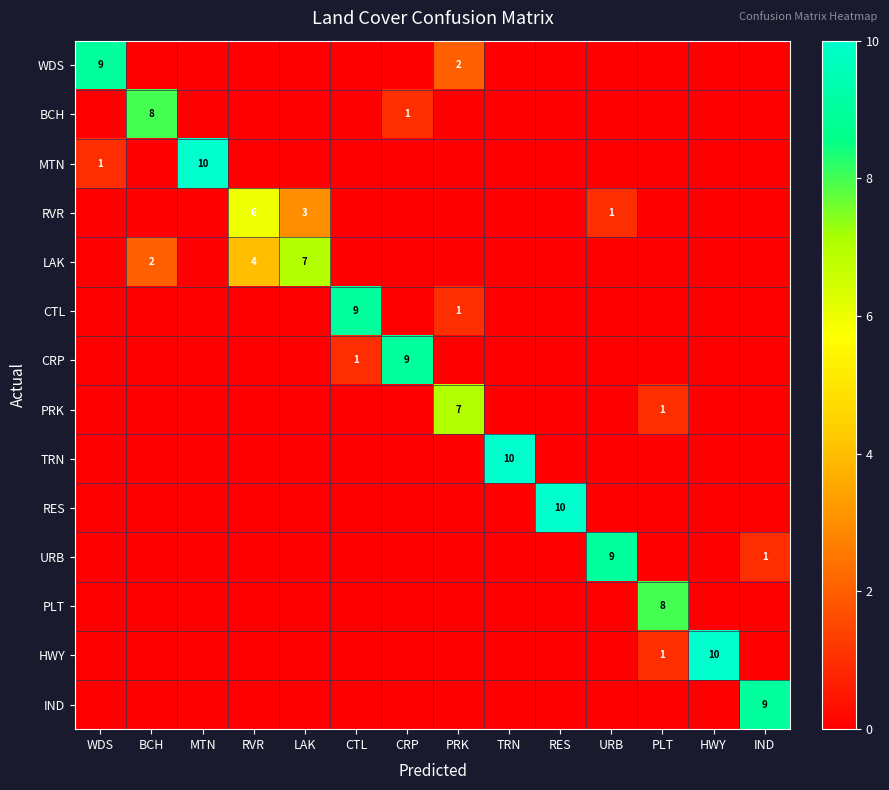

At how many categories does at least one series exceed 0?

14